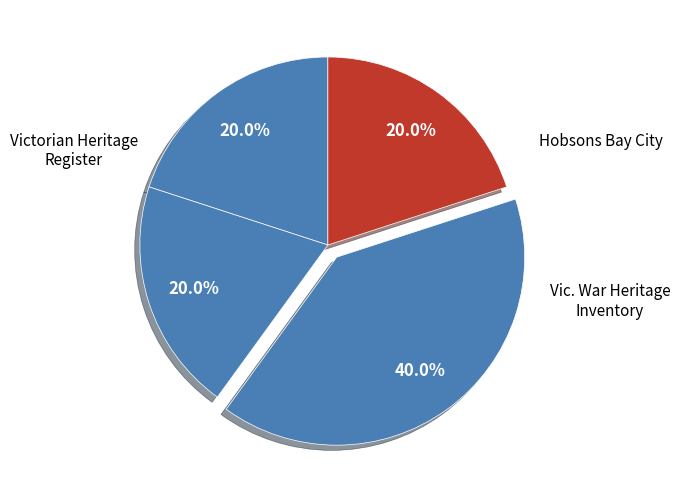

Count the number of slices in the pie.

4